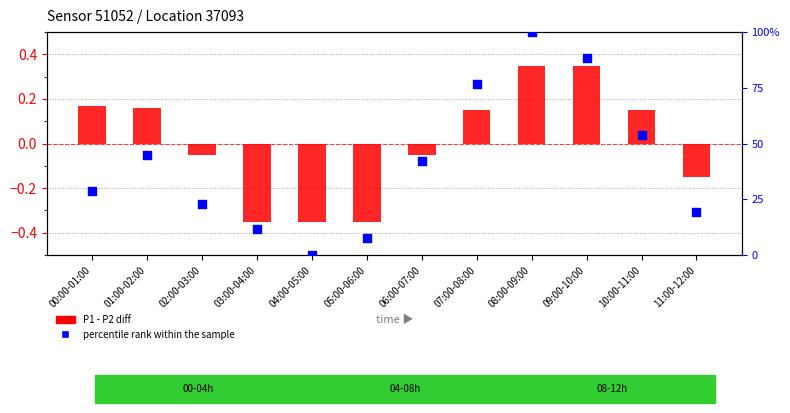

What is the total value across all series at 09:00-10:00?

88.8